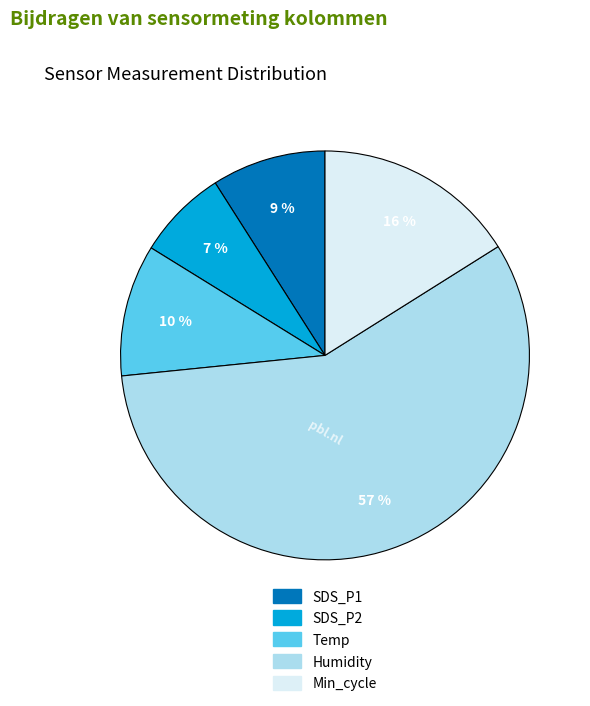

How many slices are in this pie chart?

5